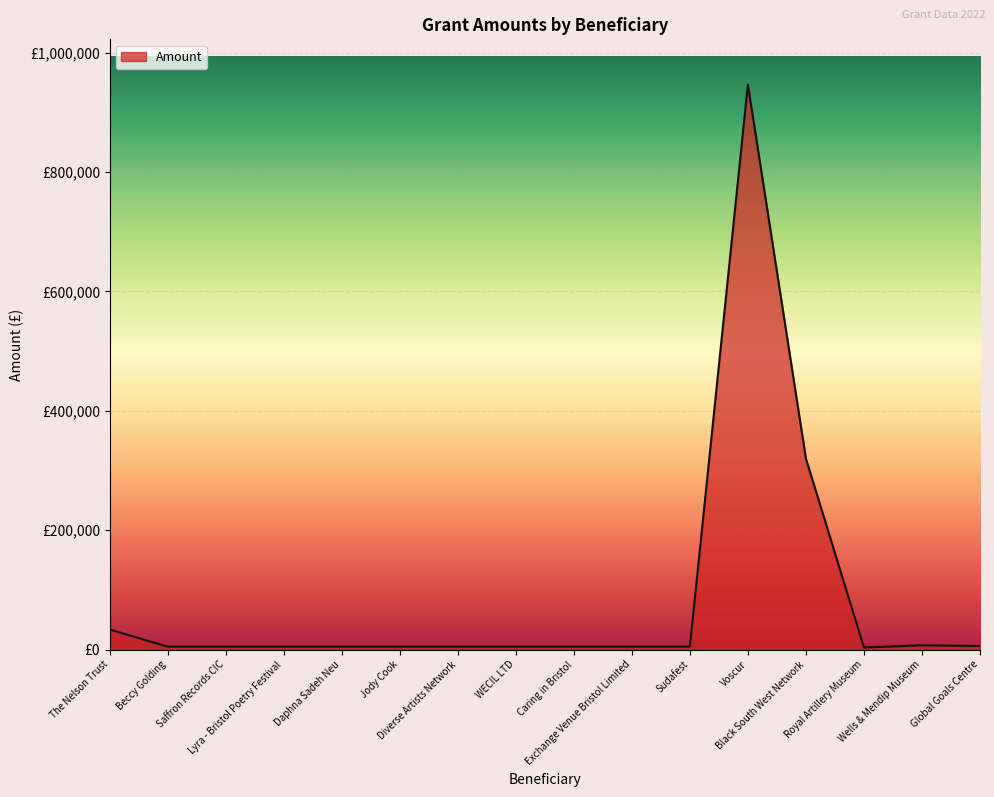

Does the chart display data point markers on the line(s)?

No